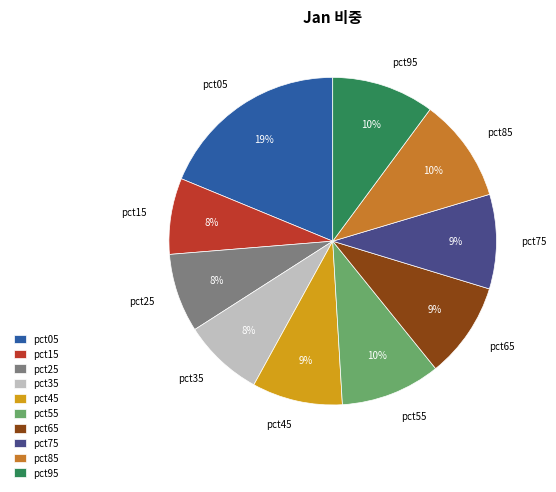

To the nearest percent, what is the average slice percentage?

10%